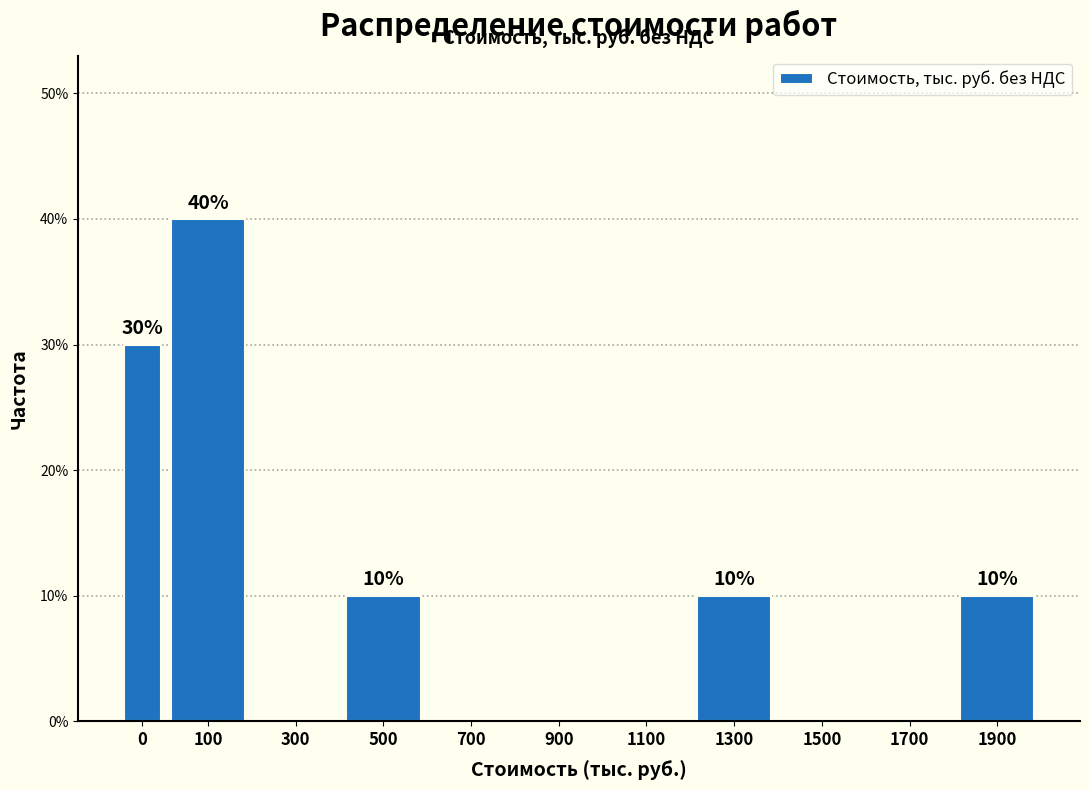

Reading left to right, extract all data points from this chart.

0=30	100=40	300=0	500=10	700=0	900=0	1100=0	1300=10	1500=0	1700=0	1900=10